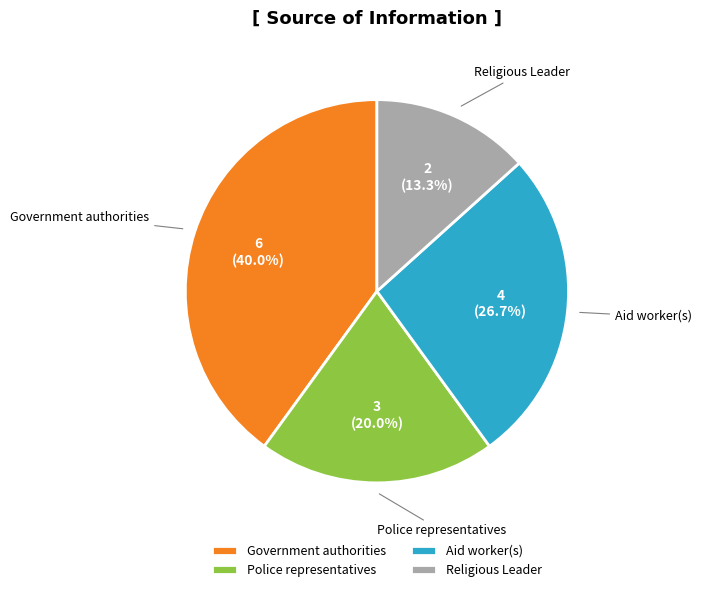

Which category has the smallest portion of the pie?

Religious Leader